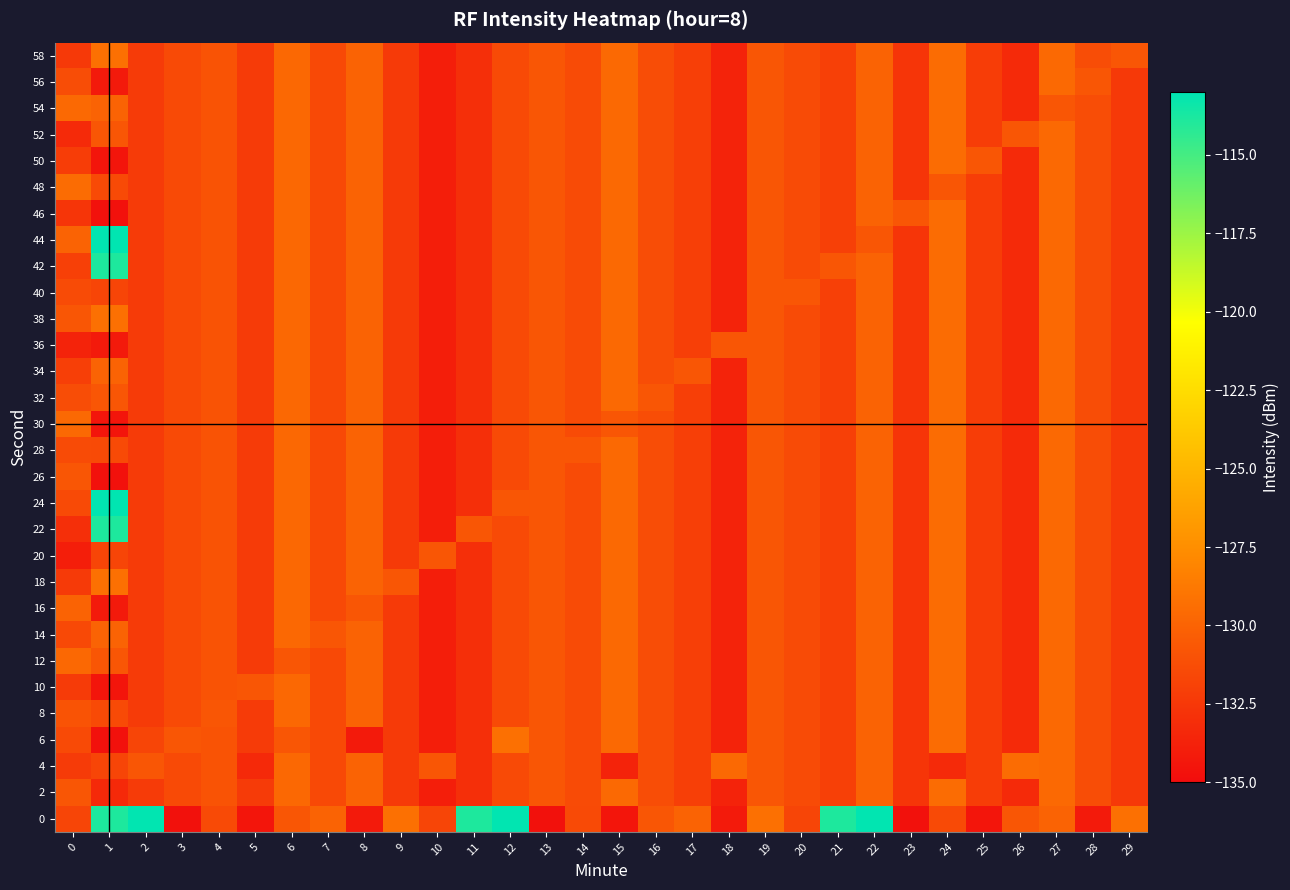

Reading left to right, what are all the values shown in this chart?

0: 0=-131.7	1=-113.9	2=-113.1	3=-134.7	4=-131.4	5=-134.5	6=-130.7	7=-130.0	8=-134.2	9=-129.2	10=-131.7	11=-113.9	12=-113.1	13=-134.7	14=-131.4	15=-134.5	16=-130.7	17=-130.0	18=-134.2	19=-129.2	20=-131.7	21=-113.9	22=-113.1	23=-134.7	24=-131.4	25=-134.5	26=-130.7	27=-130.0	28=-134.2	29=-129.2
2: 0=-130.7	1=-133.3	2=-132.3	3=-131.4	4=-130.9	5=-132.3	6=-129.7	7=-131.5	8=-130.0	9=-132.4	10=-134.0	11=-132.9	12=-131.4	13=-130.7	14=-131.4	15=-129.7	16=-131.3	17=-132.1	18=-133.7	19=-130.8	20=-131.4	21=-132.0	22=-130.0	23=-132.6	24=-129.5	25=-132.2	26=-133.3	27=-129.7	28=-131.3	29=-132.4
4: 0=-132.3	1=-131.7	2=-130.7	3=-131.4	4=-130.9	5=-133.3	6=-129.7	7=-131.5	8=-130.0	9=-132.4	10=-130.8	11=-132.9	12=-131.4	13=-130.7	14=-131.4	15=-133.7	16=-131.3	17=-132.1	18=-129.7	19=-130.8	20=-131.4	21=-132.0	22=-130.0	23=-132.6	24=-133.3	25=-132.2	26=-129.5	27=-129.7	28=-131.3	29=-132.4
6: 0=-131.4	1=-134.7	2=-131.7	3=-130.7	4=-130.9	5=-132.3	6=-130.7	7=-131.5	8=-134.2	9=-132.4	10=-134.0	11=-132.9	12=-129.2	13=-130.7	14=-131.4	15=-129.7	16=-131.3	17=-132.1	18=-133.7	19=-130.8	20=-131.4	21=-132.0	22=-130.0	23=-132.6	24=-129.5	25=-132.2	26=-133.3	27=-129.7	28=-131.3	29=-132.4
8: 0=-130.9	1=-131.4	2=-132.3	3=-131.4	4=-130.7	5=-132.3	6=-129.7	7=-131.5	8=-130.0	9=-132.4	10=-134.0	11=-132.9	12=-131.4	13=-130.7	14=-131.4	15=-129.7	16=-131.3	17=-132.1	18=-133.7	19=-130.8	20=-131.4	21=-132.0	22=-130.0	23=-132.6	24=-129.5	25=-132.2	26=-133.3	27=-129.7	28=-131.3	29=-132.4
10: 0=-132.3	1=-134.5	2=-132.3	3=-131.4	4=-130.9	5=-130.7	6=-129.7	7=-131.5	8=-130.0	9=-132.4	10=-134.0	11=-132.9	12=-131.4	13=-130.7	14=-131.4	15=-129.7	16=-131.3	17=-132.1	18=-133.7	19=-130.8	20=-131.4	21=-132.0	22=-130.0	23=-132.6	24=-129.5	25=-132.2	26=-133.3	27=-129.7	28=-131.3	29=-132.4
12: 0=-129.7	1=-130.7	2=-132.3	3=-131.4	4=-130.9	5=-132.3	6=-130.7	7=-131.5	8=-130.0	9=-132.4	10=-134.0	11=-132.9	12=-131.4	13=-130.7	14=-131.4	15=-129.7	16=-131.3	17=-132.1	18=-133.7	19=-130.8	20=-131.4	21=-132.0	22=-130.0	23=-132.6	24=-129.5	25=-132.2	26=-133.3	27=-129.7	28=-131.3	29=-132.4
14: 0=-131.5	1=-130.0	2=-132.3	3=-131.4	4=-130.9	5=-132.3	6=-129.7	7=-130.7	8=-130.0	9=-132.4	10=-134.0	11=-132.9	12=-131.4	13=-130.7	14=-131.4	15=-129.7	16=-131.3	17=-132.1	18=-133.7	19=-130.8	20=-131.4	21=-132.0	22=-130.0	23=-132.6	24=-129.5	25=-132.2	26=-133.3	27=-129.7	28=-131.3	29=-132.4
16: 0=-130.0	1=-134.2	2=-132.3	3=-131.4	4=-130.9	5=-132.3	6=-129.7	7=-131.5	8=-130.7	9=-132.4	10=-134.0	11=-132.9	12=-131.4	13=-130.7	14=-131.4	15=-129.7	16=-131.3	17=-132.1	18=-133.7	19=-130.8	20=-131.4	21=-132.0	22=-130.0	23=-132.6	24=-129.5	25=-132.2	26=-133.3	27=-129.7	28=-131.3	29=-132.4
18: 0=-132.4	1=-129.2	2=-132.3	3=-131.4	4=-130.9	5=-132.3	6=-129.7	7=-131.5	8=-130.0	9=-130.7	10=-134.0	11=-132.9	12=-131.4	13=-130.7	14=-131.4	15=-129.7	16=-131.3	17=-132.1	18=-133.7	19=-130.8	20=-131.4	21=-132.0	22=-130.0	23=-132.6	24=-129.5	25=-132.2	26=-133.3	27=-129.7	28=-131.3	29=-132.4
20: 0=-134.0	1=-131.7	2=-132.3	3=-131.4	4=-130.9	5=-132.3	6=-129.7	7=-131.5	8=-130.0	9=-132.4	10=-130.7	11=-132.9	12=-131.4	13=-130.7	14=-131.4	15=-129.7	16=-131.3	17=-132.1	18=-133.7	19=-130.8	20=-131.4	21=-132.0	22=-130.0	23=-132.6	24=-129.5	25=-132.2	26=-133.3	27=-129.7	28=-131.3	29=-132.4
22: 0=-132.9	1=-113.9	2=-132.3	3=-131.4	4=-130.9	5=-132.3	6=-129.7	7=-131.5	8=-130.0	9=-132.4	10=-134.0	11=-130.7	12=-131.4	13=-130.7	14=-131.4	15=-129.7	16=-131.3	17=-132.1	18=-133.7	19=-130.8	20=-131.4	21=-132.0	22=-130.0	23=-132.6	24=-129.5	25=-132.2	26=-133.3	27=-129.7	28=-131.3	29=-132.4
24: 0=-131.4	1=-113.1	2=-132.3	3=-131.4	4=-130.9	5=-132.3	6=-129.7	7=-131.5	8=-130.0	9=-132.4	10=-134.0	11=-132.9	12=-130.7	13=-130.7	14=-131.4	15=-129.7	16=-131.3	17=-132.1	18=-133.7	19=-130.8	20=-131.4	21=-132.0	22=-130.0	23=-132.6	24=-129.5	25=-132.2	26=-133.3	27=-129.7	28=-131.3	29=-132.4
26: 0=-130.7	1=-134.7	2=-132.3	3=-131.4	4=-130.9	5=-132.3	6=-129.7	7=-131.5	8=-130.0	9=-132.4	10=-134.0	11=-132.9	12=-131.4	13=-130.7	14=-131.4	15=-129.7	16=-131.3	17=-132.1	18=-133.7	19=-130.8	20=-131.4	21=-132.0	22=-130.0	23=-132.6	24=-129.5	25=-132.2	26=-133.3	27=-129.7	28=-131.3	29=-132.4
28: 0=-131.4	1=-131.4	2=-132.3	3=-131.4	4=-130.9	5=-132.3	6=-129.7	7=-131.5	8=-130.0	9=-132.4	10=-134.0	11=-132.9	12=-131.4	13=-130.7	14=-130.7	15=-129.7	16=-131.3	17=-132.1	18=-133.7	19=-130.8	20=-131.4	21=-132.0	22=-130.0	23=-132.6	24=-129.5	25=-132.2	26=-133.3	27=-129.7	28=-131.3	29=-132.4
30: 0=-129.7	1=-134.5	2=-132.3	3=-131.4	4=-130.9	5=-132.3	6=-129.7	7=-131.5	8=-130.0	9=-132.4	10=-134.0	11=-132.9	12=-131.4	13=-130.7	14=-131.4	15=-130.7	16=-131.3	17=-132.1	18=-133.7	19=-130.8	20=-131.4	21=-132.0	22=-130.0	23=-132.6	24=-129.5	25=-132.2	26=-133.3	27=-129.7	28=-131.3	29=-132.4
32: 0=-131.3	1=-130.7	2=-132.3	3=-131.4	4=-130.9	5=-132.3	6=-129.7	7=-131.5	8=-130.0	9=-132.4	10=-134.0	11=-132.9	12=-131.4	13=-130.7	14=-131.4	15=-129.7	16=-130.7	17=-132.1	18=-133.7	19=-130.8	20=-131.4	21=-132.0	22=-130.0	23=-132.6	24=-129.5	25=-132.2	26=-133.3	27=-129.7	28=-131.3	29=-132.4
34: 0=-132.1	1=-130.0	2=-132.3	3=-131.4	4=-130.9	5=-132.3	6=-129.7	7=-131.5	8=-130.0	9=-132.4	10=-134.0	11=-132.9	12=-131.4	13=-130.7	14=-131.4	15=-129.7	16=-131.3	17=-130.7	18=-133.7	19=-130.8	20=-131.4	21=-132.0	22=-130.0	23=-132.6	24=-129.5	25=-132.2	26=-133.3	27=-129.7	28=-131.3	29=-132.4
36: 0=-133.7	1=-134.2	2=-132.3	3=-131.4	4=-130.9	5=-132.3	6=-129.7	7=-131.5	8=-130.0	9=-132.4	10=-134.0	11=-132.9	12=-131.4	13=-130.7	14=-131.4	15=-129.7	16=-131.3	17=-132.1	18=-130.7	19=-130.8	20=-131.4	21=-132.0	22=-130.0	23=-132.6	24=-129.5	25=-132.2	26=-133.3	27=-129.7	28=-131.3	29=-132.4
38: 0=-130.8	1=-129.2	2=-132.3	3=-131.4	4=-130.9	5=-132.3	6=-129.7	7=-131.5	8=-130.0	9=-132.4	10=-134.0	11=-132.9	12=-131.4	13=-130.7	14=-131.4	15=-129.7	16=-131.3	17=-132.1	18=-133.7	19=-130.7	20=-131.4	21=-132.0	22=-130.0	23=-132.6	24=-129.5	25=-132.2	26=-133.3	27=-129.7	28=-131.3	29=-132.4
40: 0=-131.4	1=-131.7	2=-132.3	3=-131.4	4=-130.9	5=-132.3	6=-129.7	7=-131.5	8=-130.0	9=-132.4	10=-134.0	11=-132.9	12=-131.4	13=-130.7	14=-131.4	15=-129.7	16=-131.3	17=-132.1	18=-133.7	19=-130.8	20=-130.7	21=-132.0	22=-130.0	23=-132.6	24=-129.5	25=-132.2	26=-133.3	27=-129.7	28=-131.3	29=-132.4
42: 0=-132.0	1=-113.9	2=-132.3	3=-131.4	4=-130.9	5=-132.3	6=-129.7	7=-131.5	8=-130.0	9=-132.4	10=-134.0	11=-132.9	12=-131.4	13=-130.7	14=-131.4	15=-129.7	16=-131.3	17=-132.1	18=-133.7	19=-130.8	20=-131.4	21=-130.7	22=-130.0	23=-132.6	24=-129.5	25=-132.2	26=-133.3	27=-129.7	28=-131.3	29=-132.4
44: 0=-130.0	1=-113.1	2=-132.3	3=-131.4	4=-130.9	5=-132.3	6=-129.7	7=-131.5	8=-130.0	9=-132.4	10=-134.0	11=-132.9	12=-131.4	13=-130.7	14=-131.4	15=-129.7	16=-131.3	17=-132.1	18=-133.7	19=-130.8	20=-131.4	21=-132.0	22=-130.7	23=-132.6	24=-129.5	25=-132.2	26=-133.3	27=-129.7	28=-131.3	29=-132.4
46: 0=-132.6	1=-134.7	2=-132.3	3=-131.4	4=-130.9	5=-132.3	6=-129.7	7=-131.5	8=-130.0	9=-132.4	10=-134.0	11=-132.9	12=-131.4	13=-130.7	14=-131.4	15=-129.7	16=-131.3	17=-132.1	18=-133.7	19=-130.8	20=-131.4	21=-132.0	22=-130.0	23=-130.7	24=-129.5	25=-132.2	26=-133.3	27=-129.7	28=-131.3	29=-132.4
48: 0=-129.5	1=-131.4	2=-132.3	3=-131.4	4=-130.9	5=-132.3	6=-129.7	7=-131.5	8=-130.0	9=-132.4	10=-134.0	11=-132.9	12=-131.4	13=-130.7	14=-131.4	15=-129.7	16=-131.3	17=-132.1	18=-133.7	19=-130.8	20=-131.4	21=-132.0	22=-130.0	23=-132.6	24=-130.7	25=-132.2	26=-133.3	27=-129.7	28=-131.3	29=-132.4
50: 0=-132.2	1=-134.5	2=-132.3	3=-131.4	4=-130.9	5=-132.3	6=-129.7	7=-131.5	8=-130.0	9=-132.4	10=-134.0	11=-132.9	12=-131.4	13=-130.7	14=-131.4	15=-129.7	16=-131.3	17=-132.1	18=-133.7	19=-130.8	20=-131.4	21=-132.0	22=-130.0	23=-132.6	24=-129.5	25=-130.7	26=-133.3	27=-129.7	28=-131.3	29=-132.4
52: 0=-133.3	1=-130.7	2=-132.3	3=-131.4	4=-130.9	5=-132.3	6=-129.7	7=-131.5	8=-130.0	9=-132.4	10=-134.0	11=-132.9	12=-131.4	13=-130.7	14=-131.4	15=-129.7	16=-131.3	17=-132.1	18=-133.7	19=-130.8	20=-131.4	21=-132.0	22=-130.0	23=-132.6	24=-129.5	25=-132.2	26=-130.7	27=-129.7	28=-131.3	29=-132.4
54: 0=-129.7	1=-130.0	2=-132.3	3=-131.4	4=-130.9	5=-132.3	6=-129.7	7=-131.5	8=-130.0	9=-132.4	10=-134.0	11=-132.9	12=-131.4	13=-130.7	14=-131.4	15=-129.7	16=-131.3	17=-132.1	18=-133.7	19=-130.8	20=-131.4	21=-132.0	22=-130.0	23=-132.6	24=-129.5	25=-132.2	26=-133.3	27=-130.7	28=-131.3	29=-132.4
56: 0=-131.3	1=-134.2	2=-132.3	3=-131.4	4=-130.9	5=-132.3	6=-129.7	7=-131.5	8=-130.0	9=-132.4	10=-134.0	11=-132.9	12=-131.4	13=-130.7	14=-131.4	15=-129.7	16=-131.3	17=-132.1	18=-133.7	19=-130.8	20=-131.4	21=-132.0	22=-130.0	23=-132.6	24=-129.5	25=-132.2	26=-133.3	27=-129.7	28=-130.7	29=-132.4
58: 0=-132.4	1=-129.2	2=-132.3	3=-131.4	4=-130.9	5=-132.3	6=-129.7	7=-131.5	8=-130.0	9=-132.4	10=-134.0	11=-132.9	12=-131.4	13=-130.7	14=-131.4	15=-129.7	16=-131.3	17=-132.1	18=-133.7	19=-130.8	20=-131.4	21=-132.0	22=-130.0	23=-132.6	24=-129.5	25=-132.2	26=-133.3	27=-129.7	28=-131.3	29=-130.7